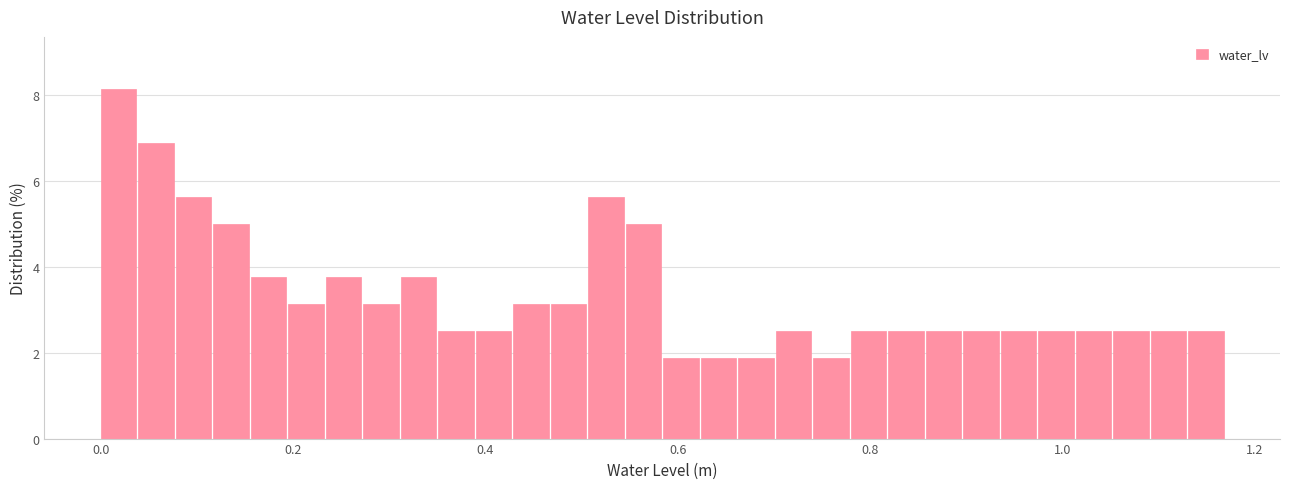

Read against the x-axis, roughly where is the centre of the tallest bar?

0.02